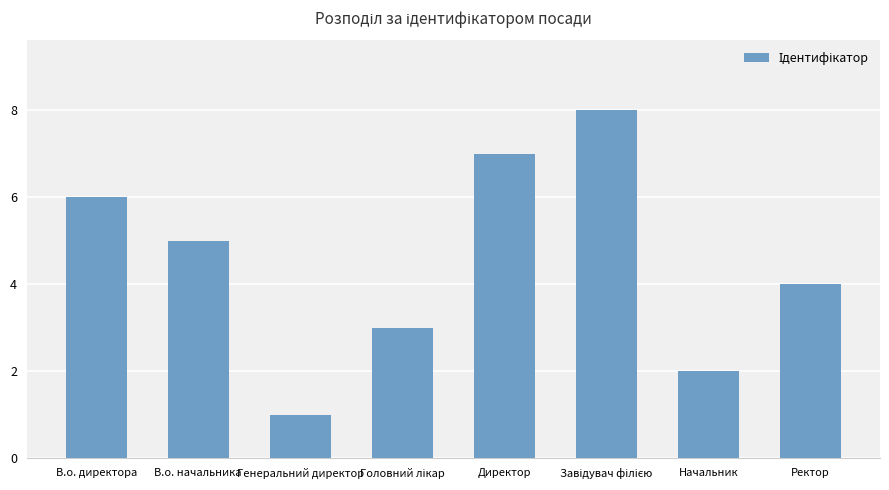

How many bars are there in total?

8